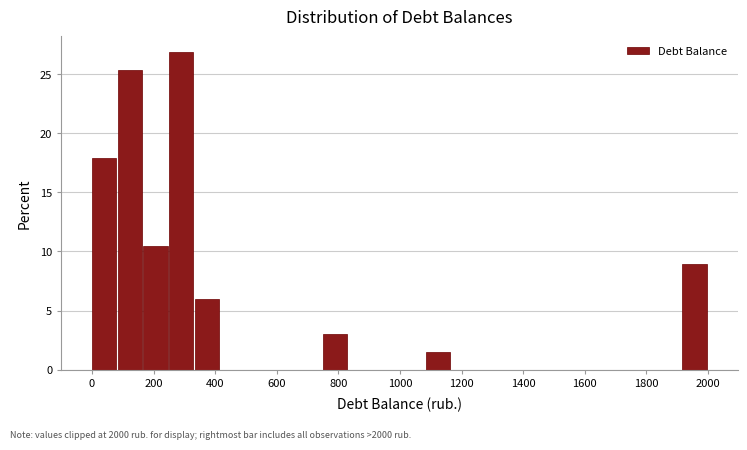

Reading left to right, transcribe this chart: for each bar, give the range it covers on the x-axis and its height. Neither the bar edges nor the heights are printed on the chart, so give them approximately, as read against the axes.

0 to 80: 18.0
80 to 160: 25.5
160 to 260: 10.5
260 to 340: 27.0
340 to 420: 6.0
420 to 500: 0
500 to 580: 0
580 to 660: 0
660 to 760: 0
760 to 840: 3.0
840 to 920: 0
920 to 1000: 0
1000 to 1080: 0
1080 to 1160: 1.5
1160 to 1260: 0
1260 to 1340: 0
1340 to 1420: 0
1420 to 1500: 0
1500 to 1580: 0
1580 to 1660: 0
1660 to 1760: 0
1760 to 1840: 0
1840 to 1920: 0
1920 to 2000: 9.0